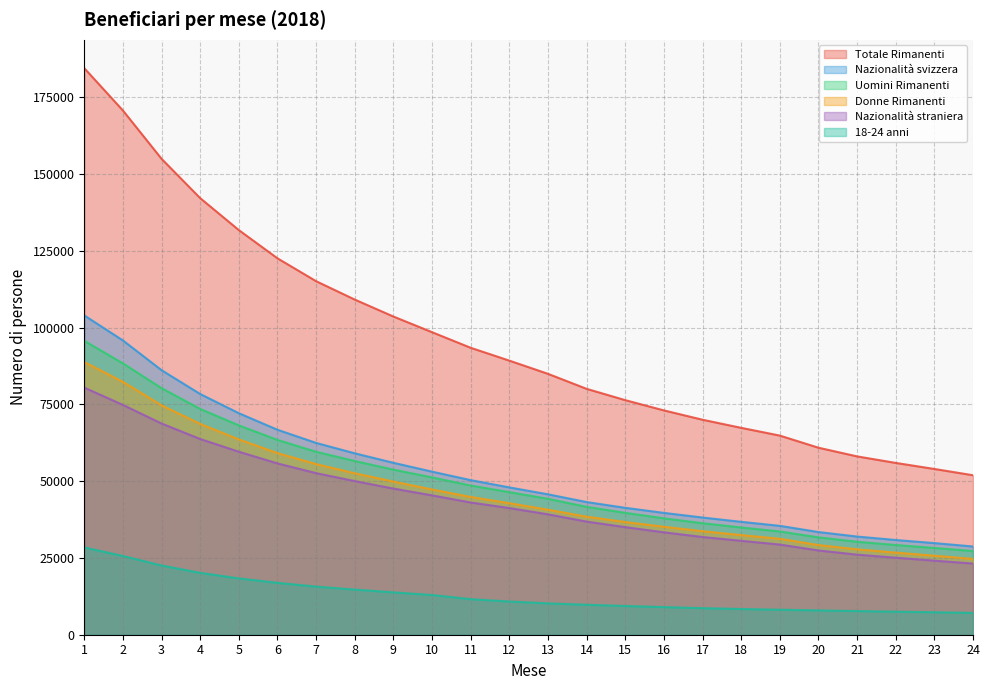

Reading left to right, transcribe all the data shown in this chart.

Uomini Rimanenti: 95734	88380	80307	73541	68185	63446	59582	56582	53765	51239	48594	46439	44268	41649	39698	37909	36313	34936	33618	31714	30273	29222	28258	27258
Donne Rimanenti: 88811	82376	74710	68663	63616	59160	55574	52588	49884	47307	44873	42845	40717	38447	36712	35162	33721	32455	31248	29205	27816	26743	25737	24693
Nazionalità svizzera: 104006	95853	86172	78402	72154	66757	62477	59084	55998	53119	50353	47986	45736	43217	41336	39685	38173	36773	35467	33446	31976	30854	29847	28739
Nazionalità straniera: 80490	74857	68799	63758	59603	55806	52636	50045	47610	45389	43078	41265	39218	36851	35046	33359	31834	30591	29372	27446	26087	25085	24124	23189
18-24 anni: 28436	25640	22550	20153	18343	16901	15665	14701	13800	12933	11589	10811	10216	9759	9360	8996	8653	8379	8142	7915	7709	7507	7316	7098
Totale Rimanenti: 184545	170756	155017	142204	131801	122606	115156	109170	103649	98546	93467	89284	84985	80096	76410	73071	70034	67391	64866	60919	58089	55965	53995	51951